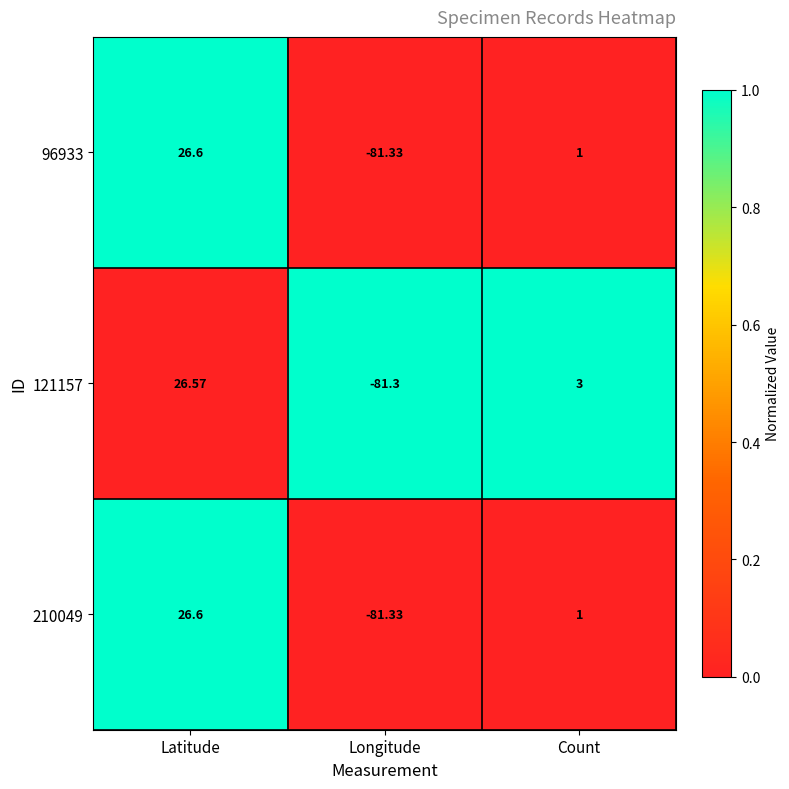

At which label does 210049 first exceed 1?

Latitude